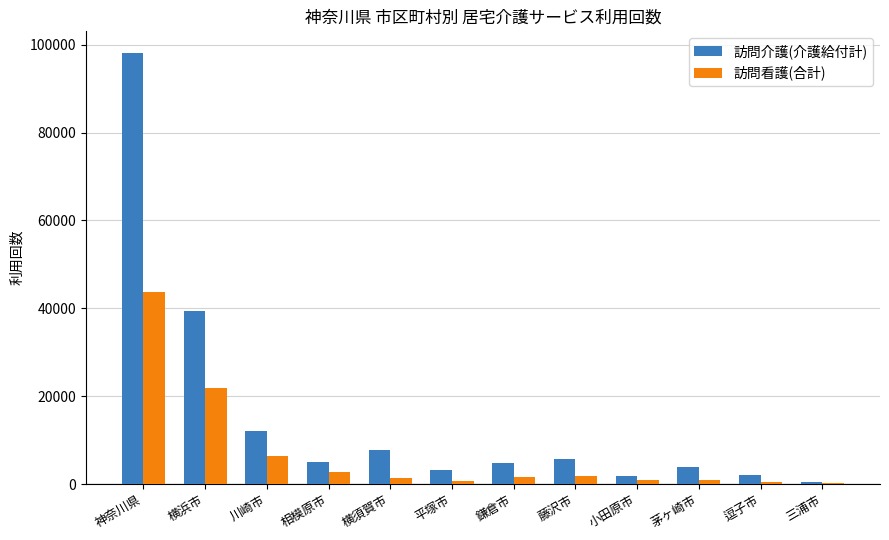

Which category has the highest value across all series?

神奈川県